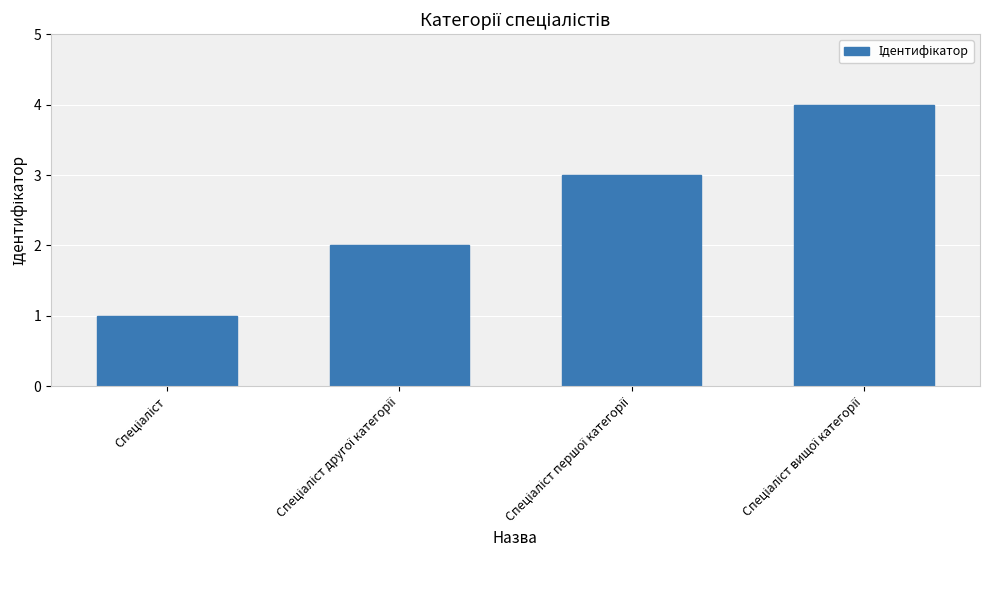

What is the greatest value displayed?

4